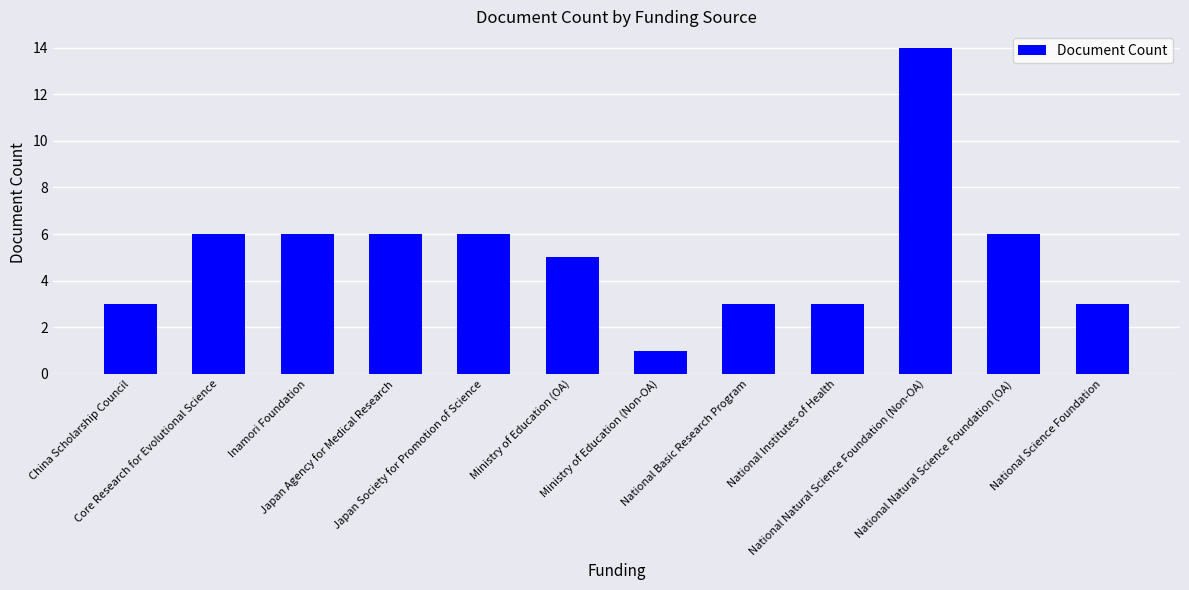

What position from the right is National Institutes of Health?

4